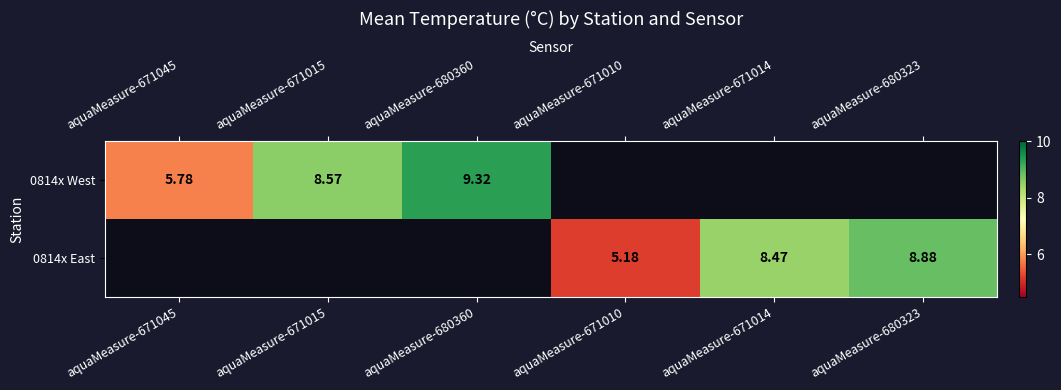

Is the value of 0814x East at aquaMeasure-671014 greater than the value of 0814x West at aquaMeasure-680360?

No